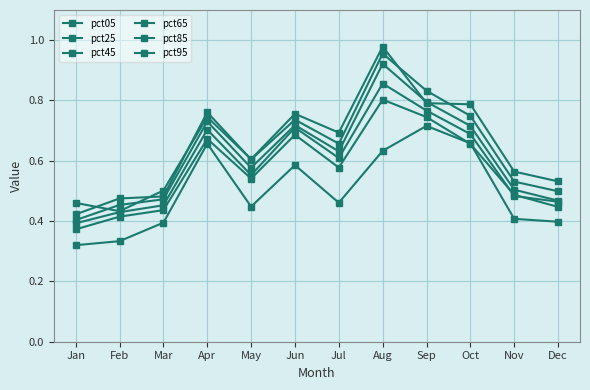

What is the difference between the pct45 values at Nov and Sep?

0.3